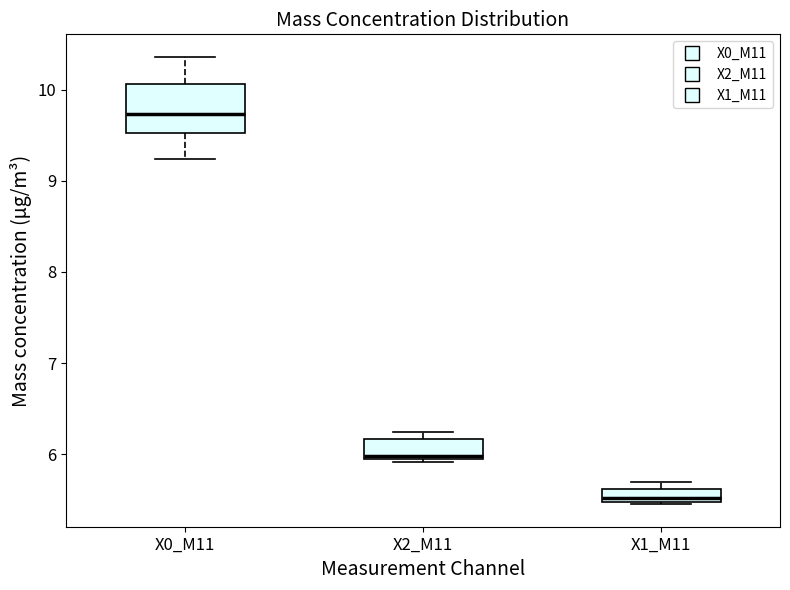

Where is the lower edge of the box for X0_M11 on the y-axis? The values are not printed on the chart, so give them approximately, as read against the axis.

9.5